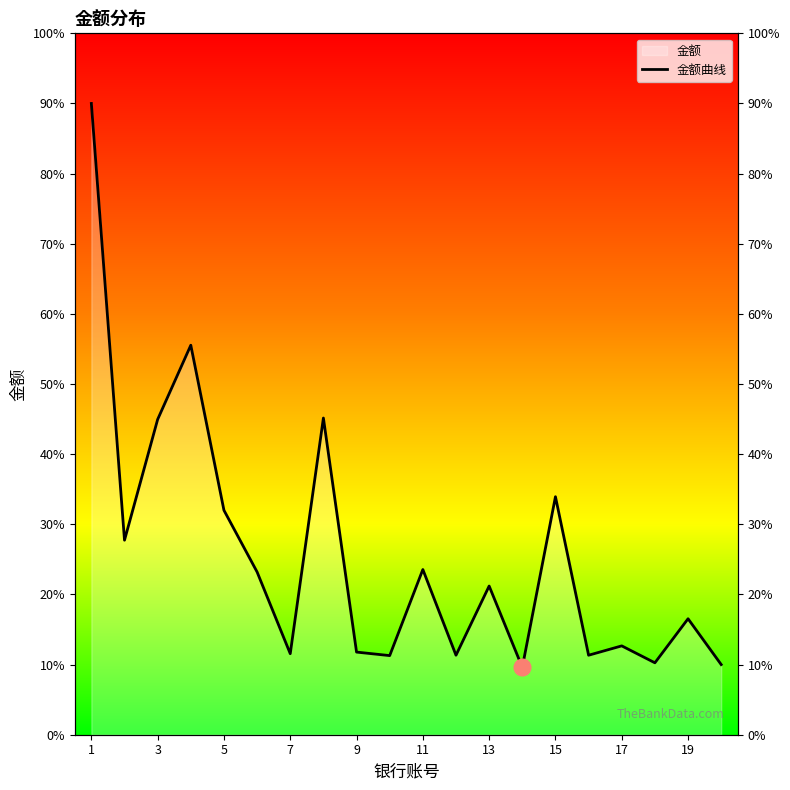

Is it true that the value at 19 is 3262?

False